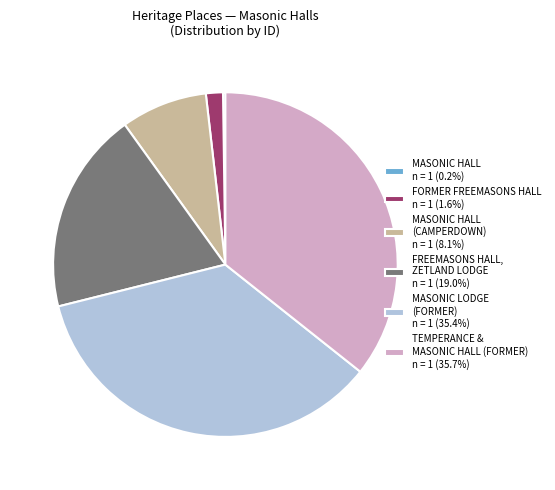

Is the sum of FREEMASONS HALL, ZETLAND LODGE n = 1 (19.0%) and MASONIC HALL (CAMPERDOWN) n = 1 (8.1%) greater than half?

No